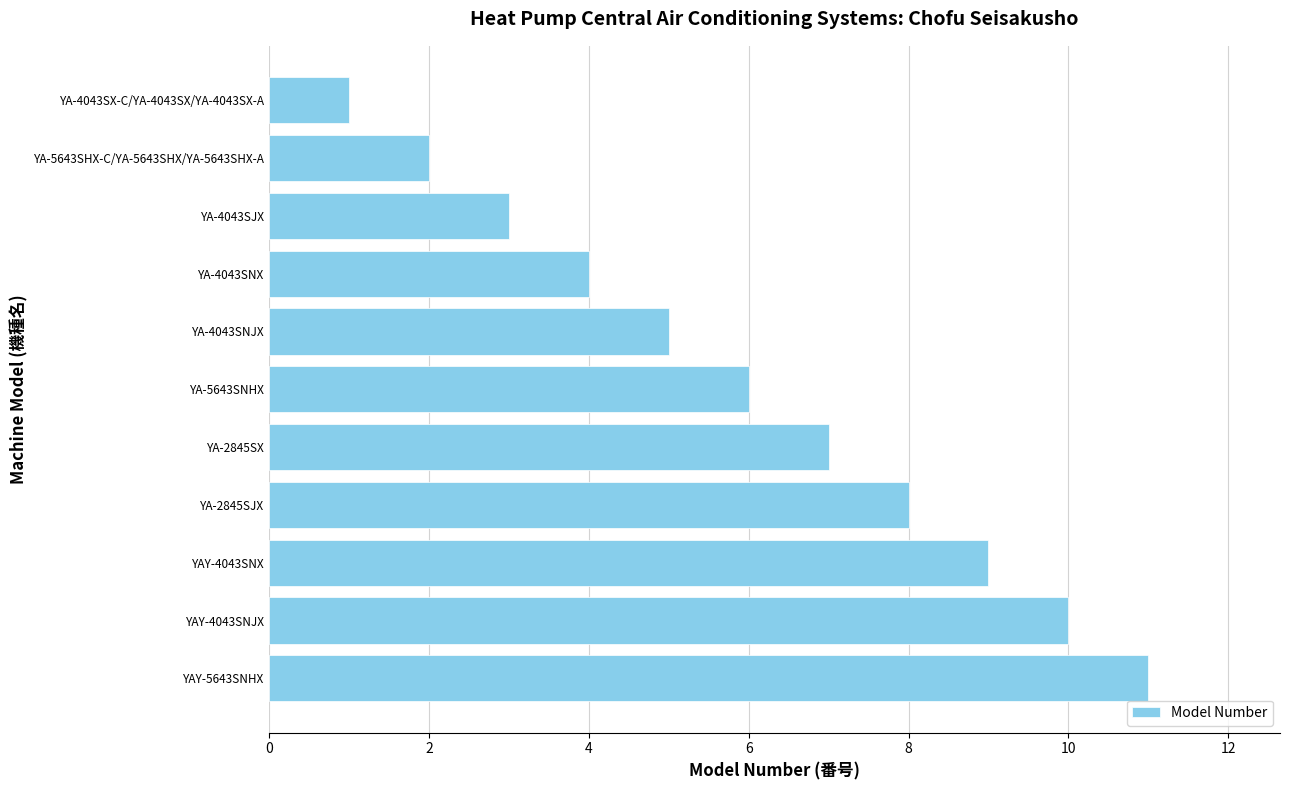

Count the number of categories in the chart.

11